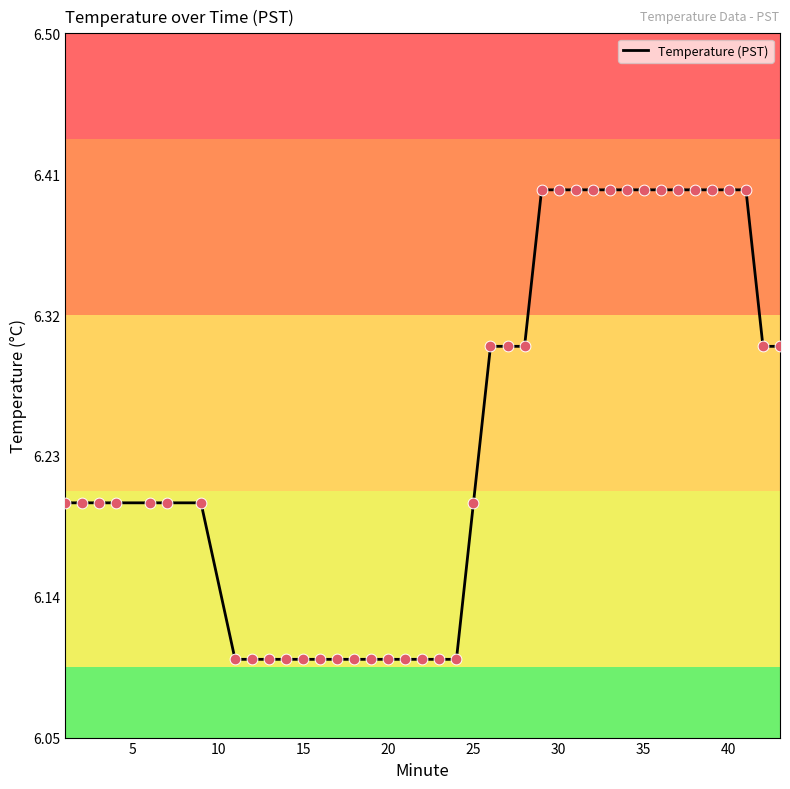

What is the greatest value displayed?

6.4